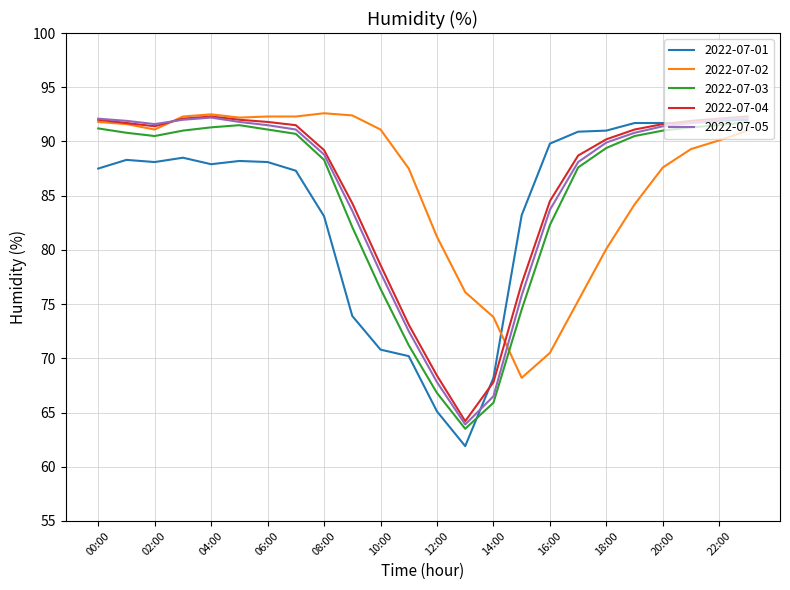

What is the smallest value displayed?

61.9